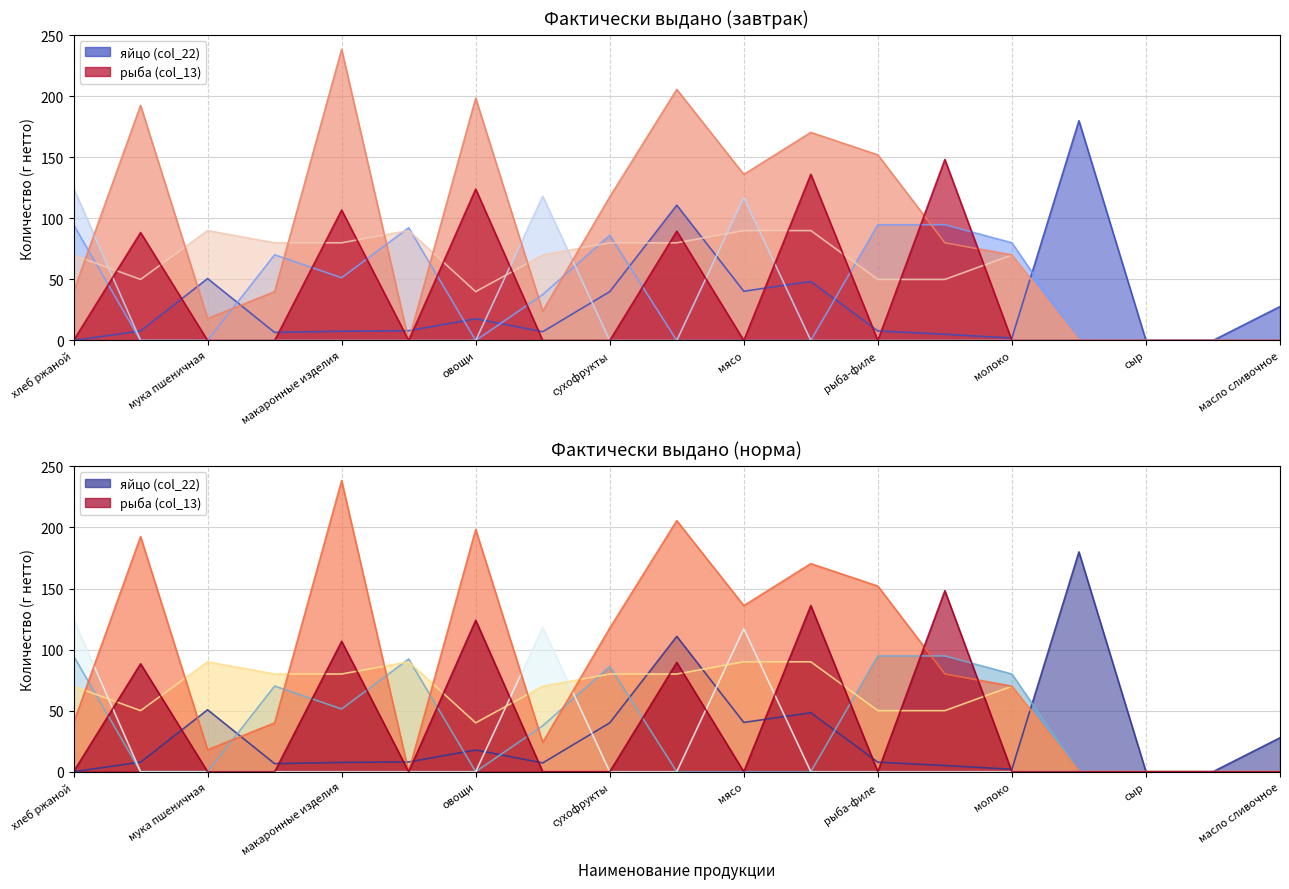

True or false: яйцо (col_22) has a value of 31.7 at овощи.

False